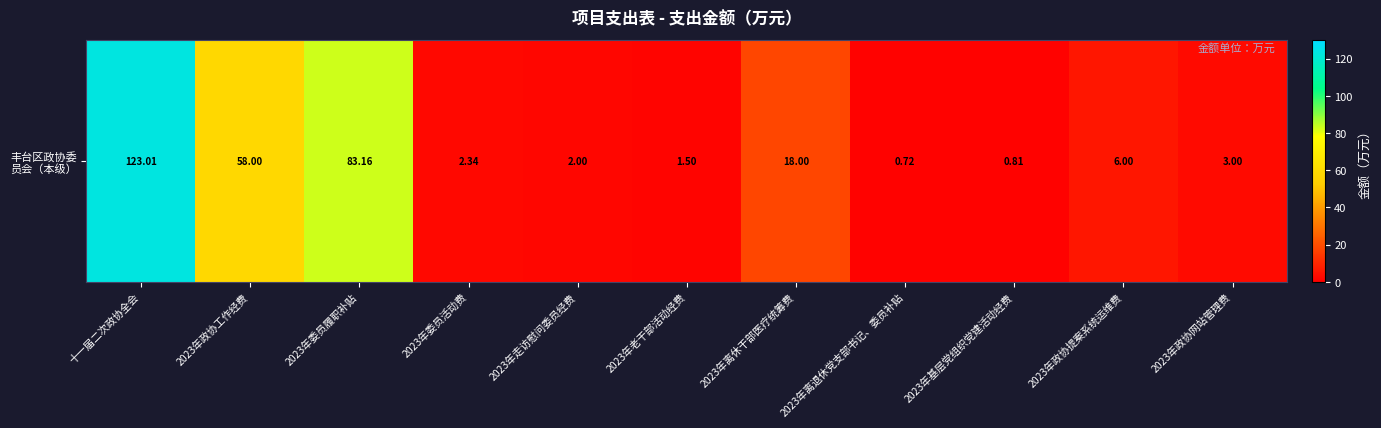

What is the change in value from 2023年委员履职补贴 to 2023年政协网站管理费?

-80.2